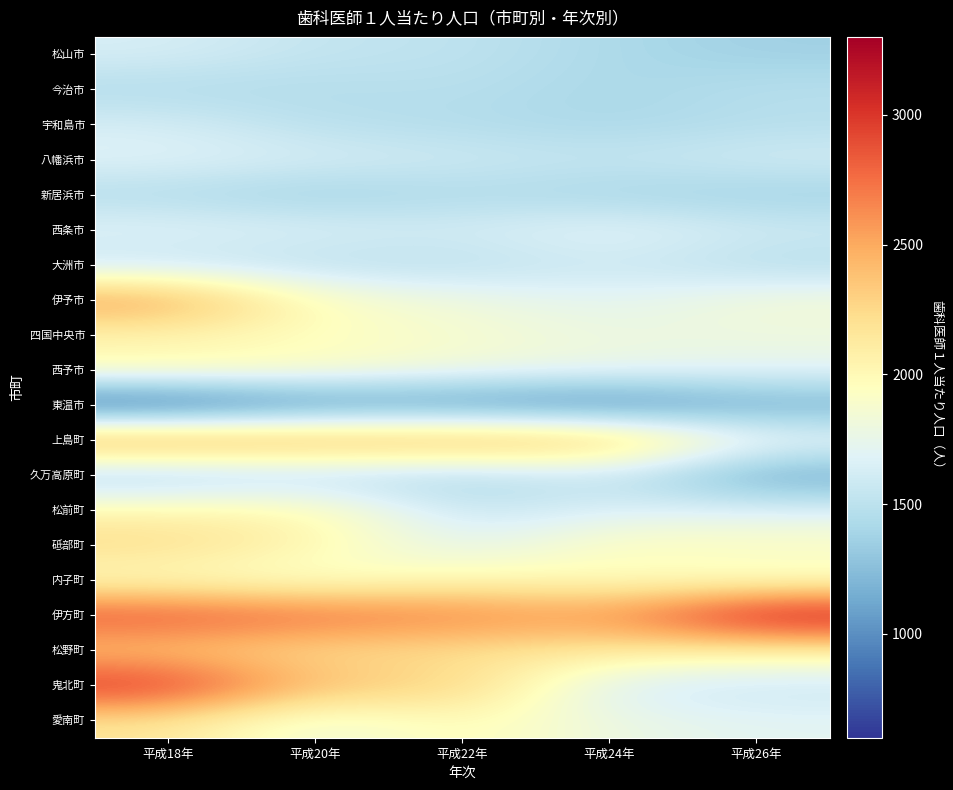

What is the total value across all series at 平成18年?

39078